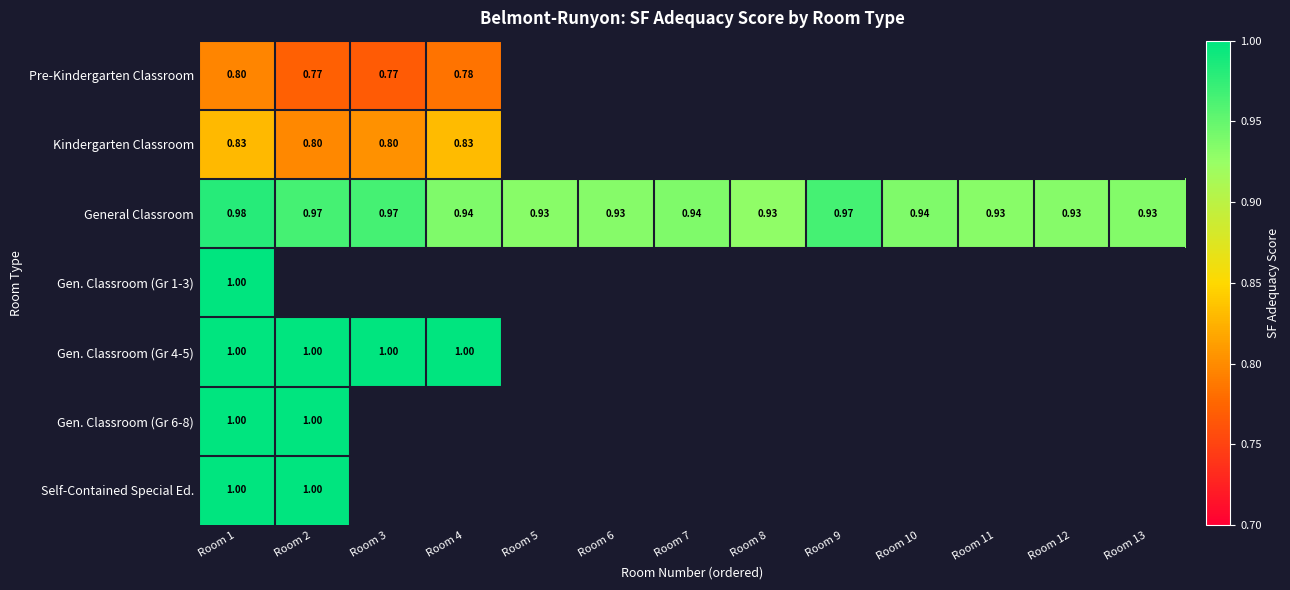

What is the spread (max minus min) of values at Room 2?

0.2